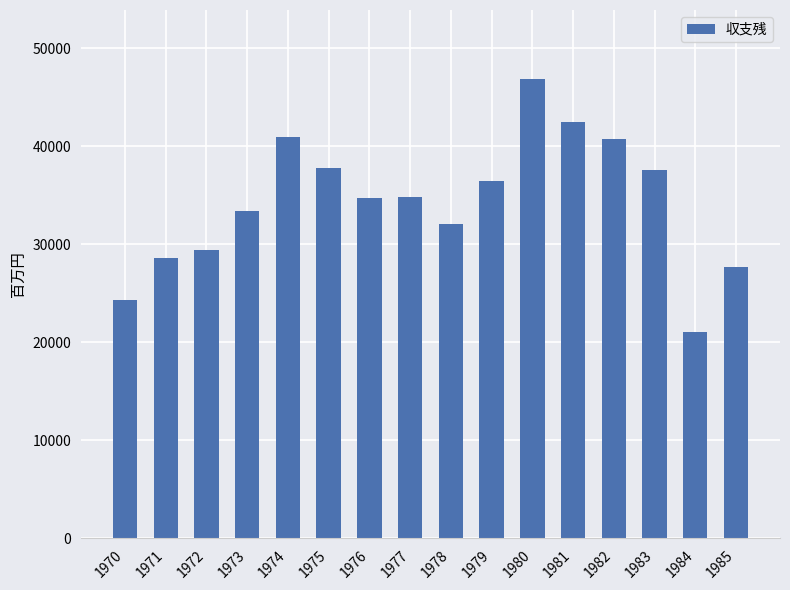

Are the bars horizontal?

No